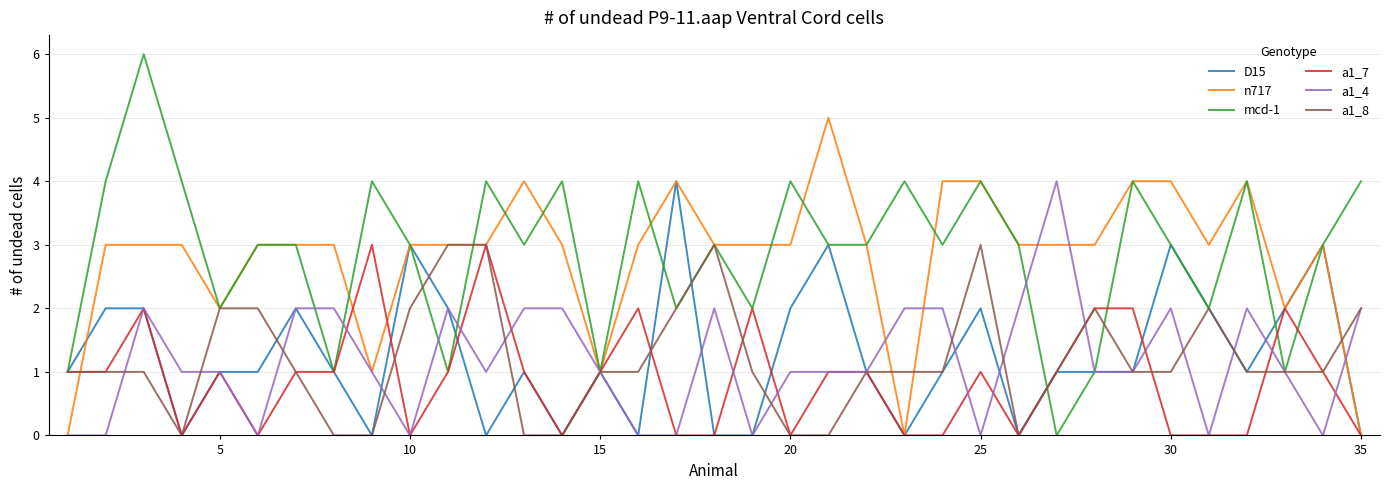

Is this an area chart (filled region under the line)?

No